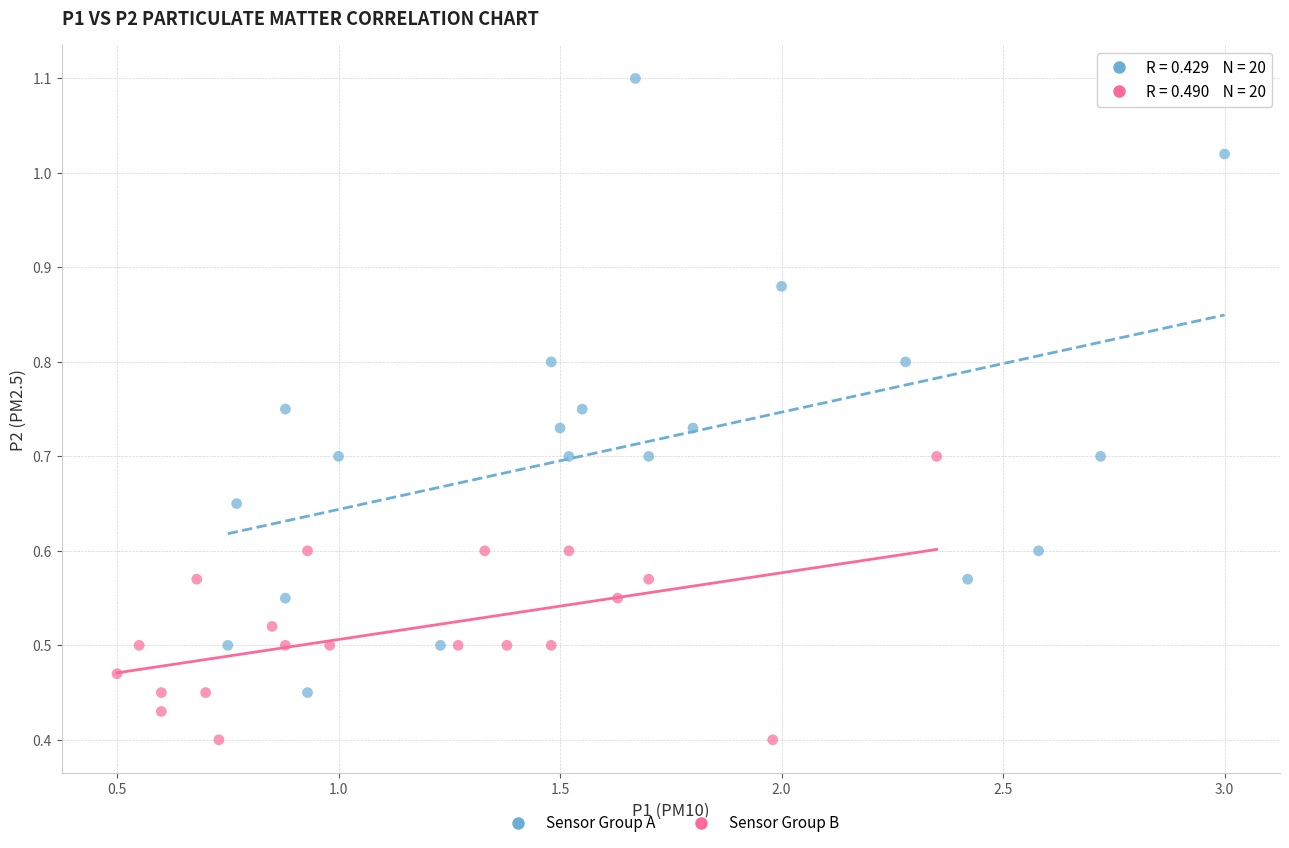

Which series has the widest spread of Y values?

Sensor Group A